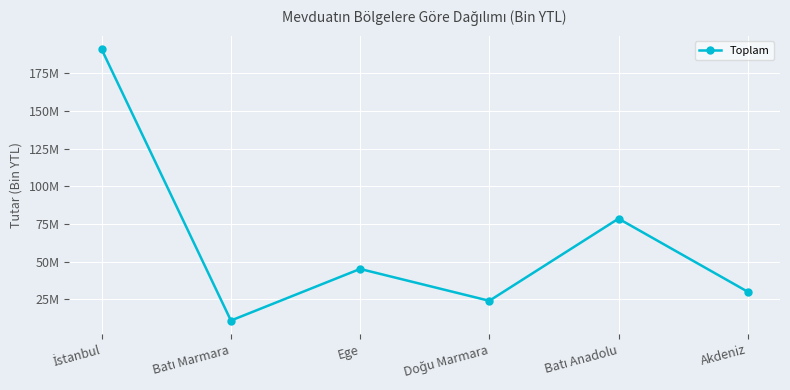

Is this an area chart (filled region under the line)?

No